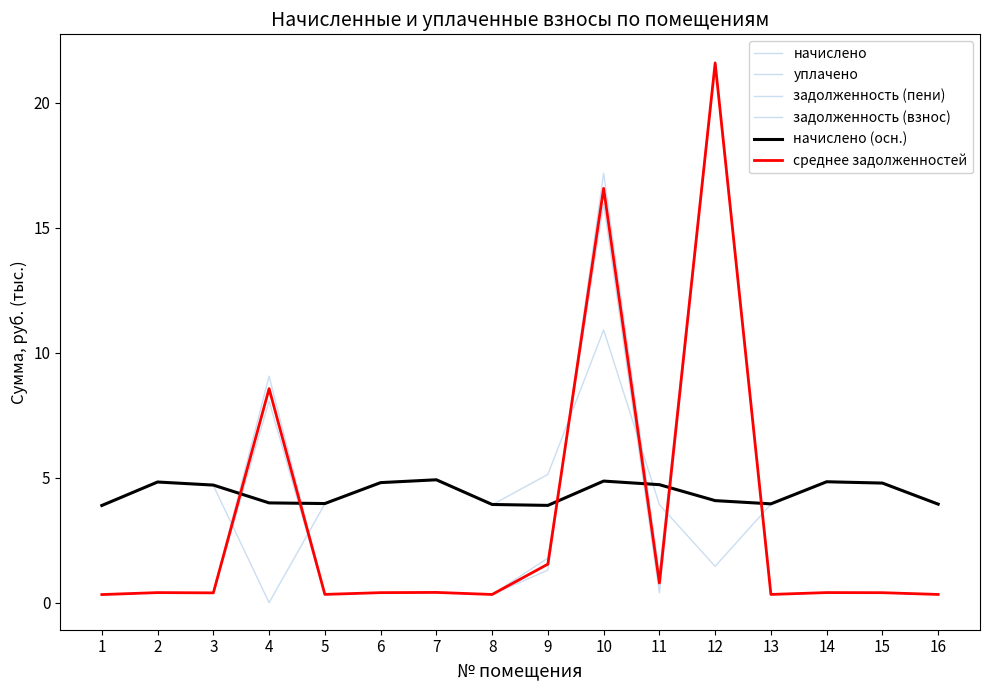

What value does the задолженность (пени) series have at 16?

0.3